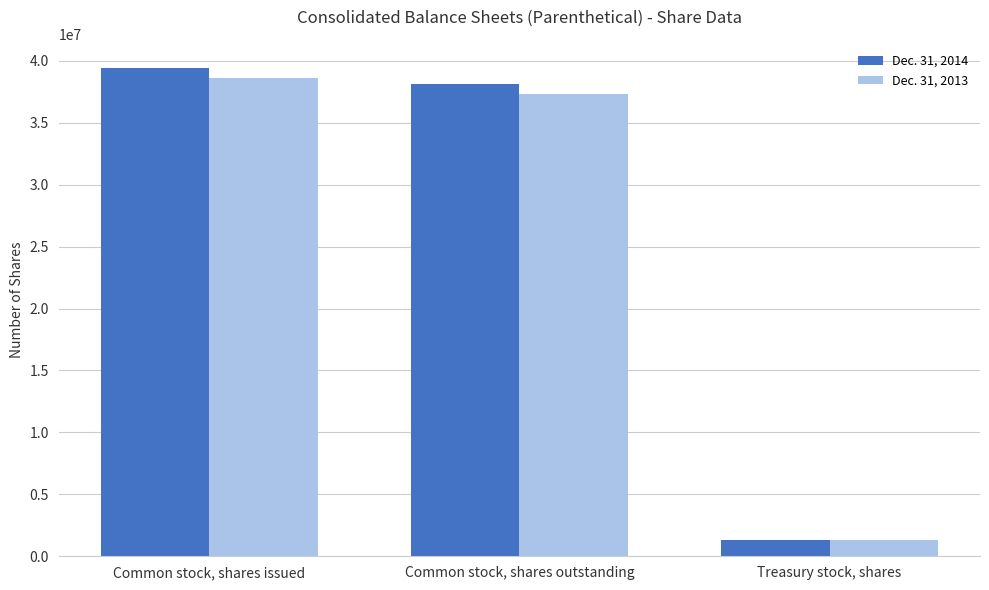

Is it true that Dec. 31, 2013 equals 1278000 at Treasury stock, shares?

True